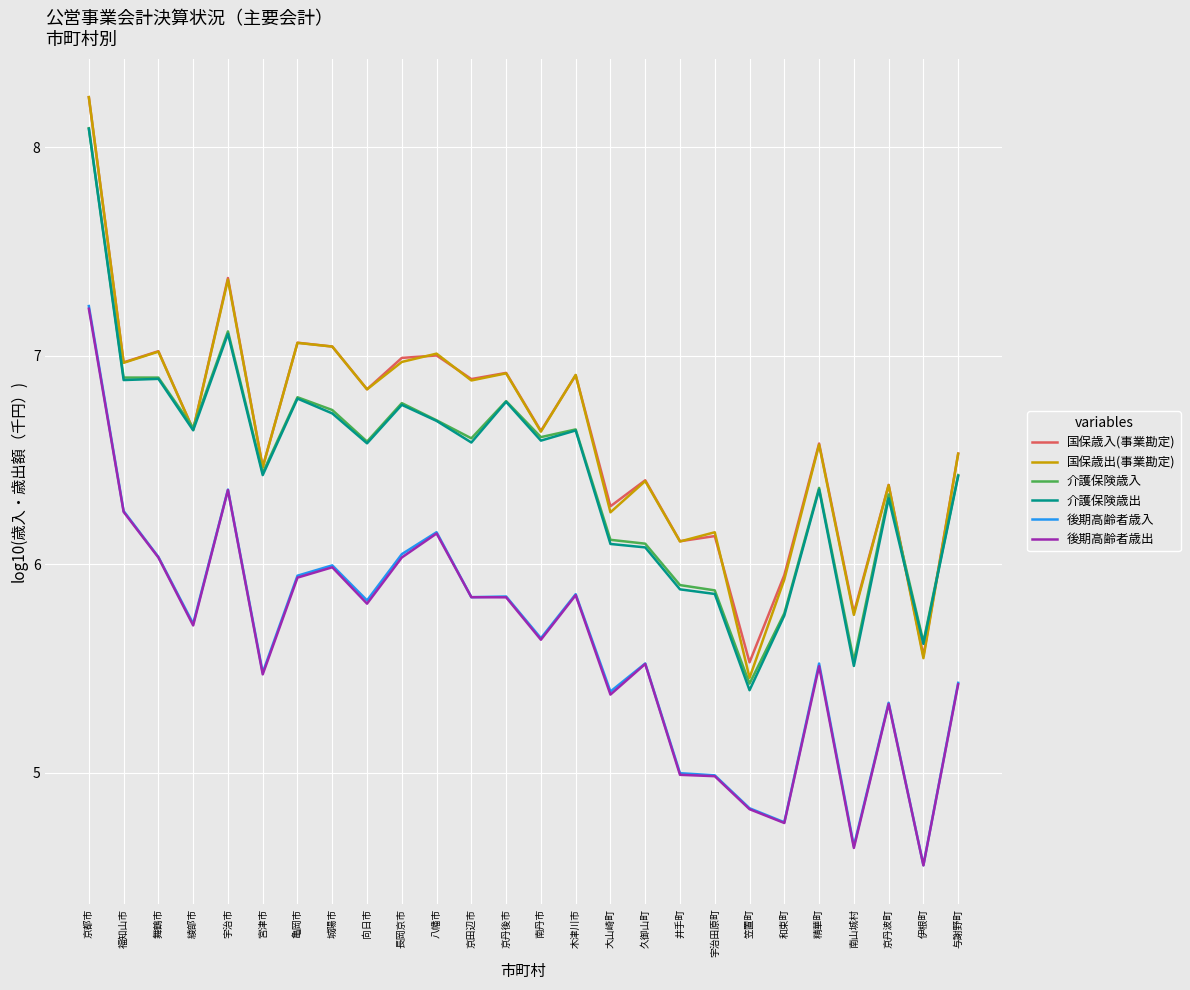

The value of 後期高齢者歳入 at 向日市 is 5.8. True or false?

True